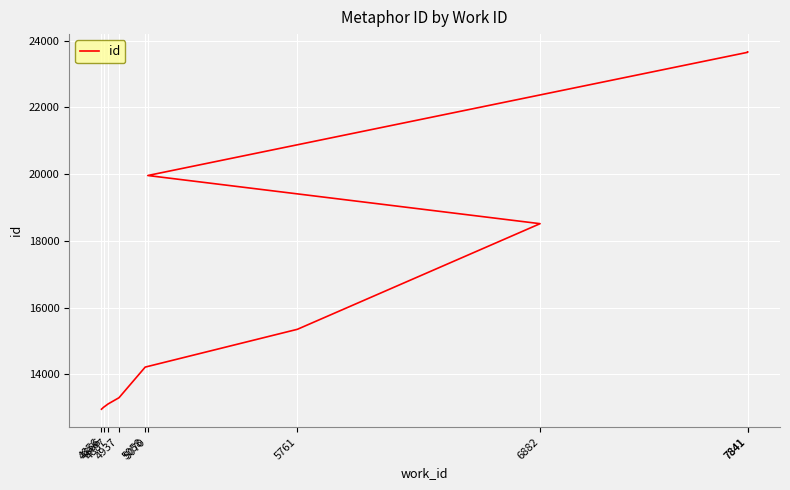

Which has a higher value, 5058 or 4887?

5058